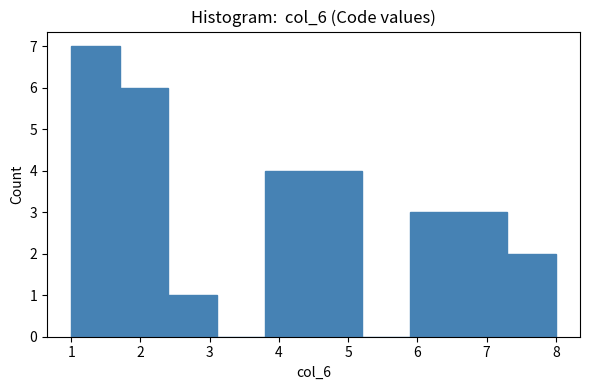

Reading left to right, list every bar in this chart as the range it spans on the x-axis followed by its height. The values are not printed on the chart, so give them approximately, as read against the axis.

1.0 to 1.7: 7
1.7 to 2.4: 6
2.4 to 3.1: 1
3.1 to 3.8: 0
3.8 to 4.5: 4
4.5 to 5.2: 4
5.2 to 5.9: 0
5.9 to 6.6: 3
6.6 to 7.3: 3
7.3 to 8.0: 2